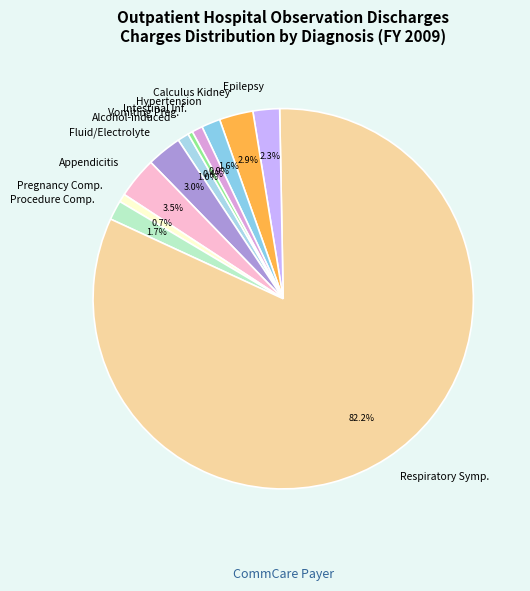

Approximately how many times larger is the value at Calculus Kidney compared to Procedure Comp.?

1.7